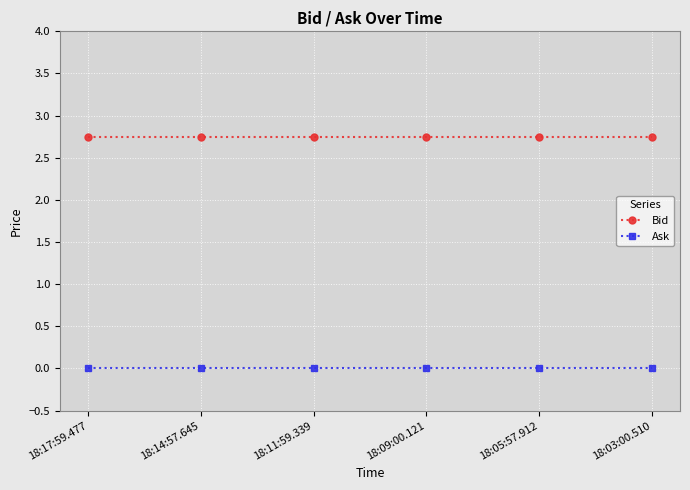

Is the value of Ask at 18:17:59.477 greater than the value of Bid at 18:14:57.645?

No